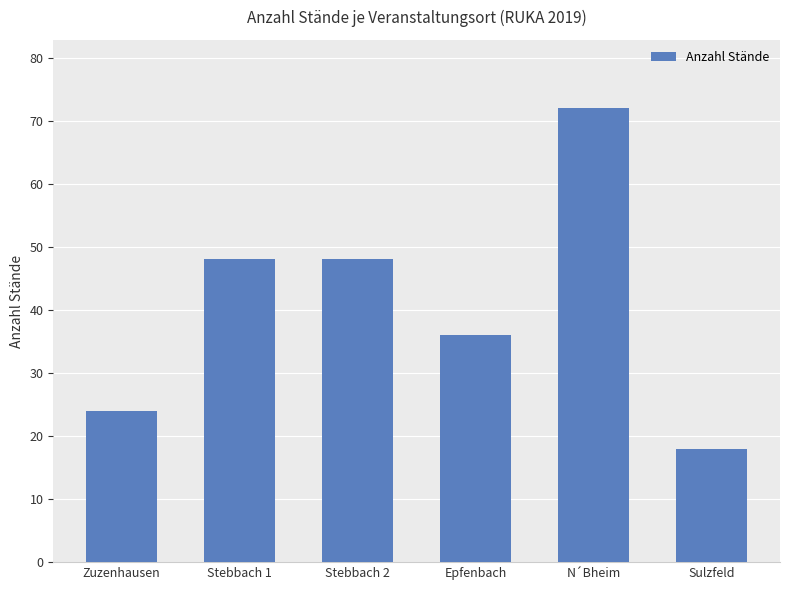

What is the sum of all values?

246